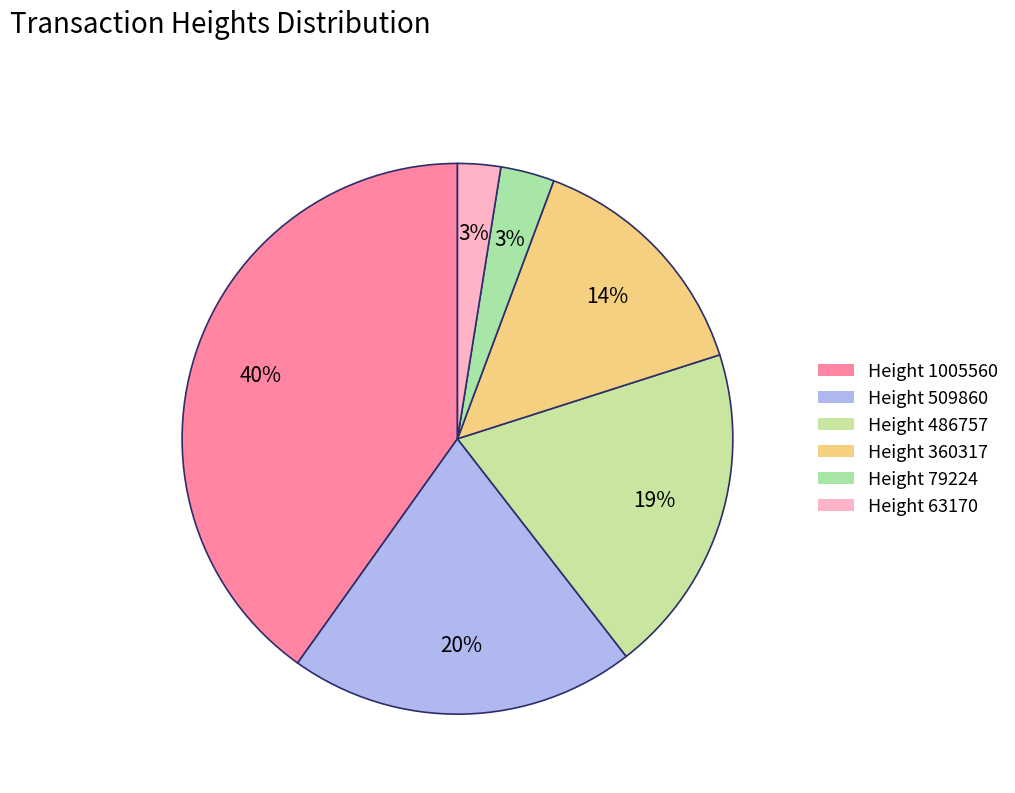

Is Height 509860 the majority of the pie?

No